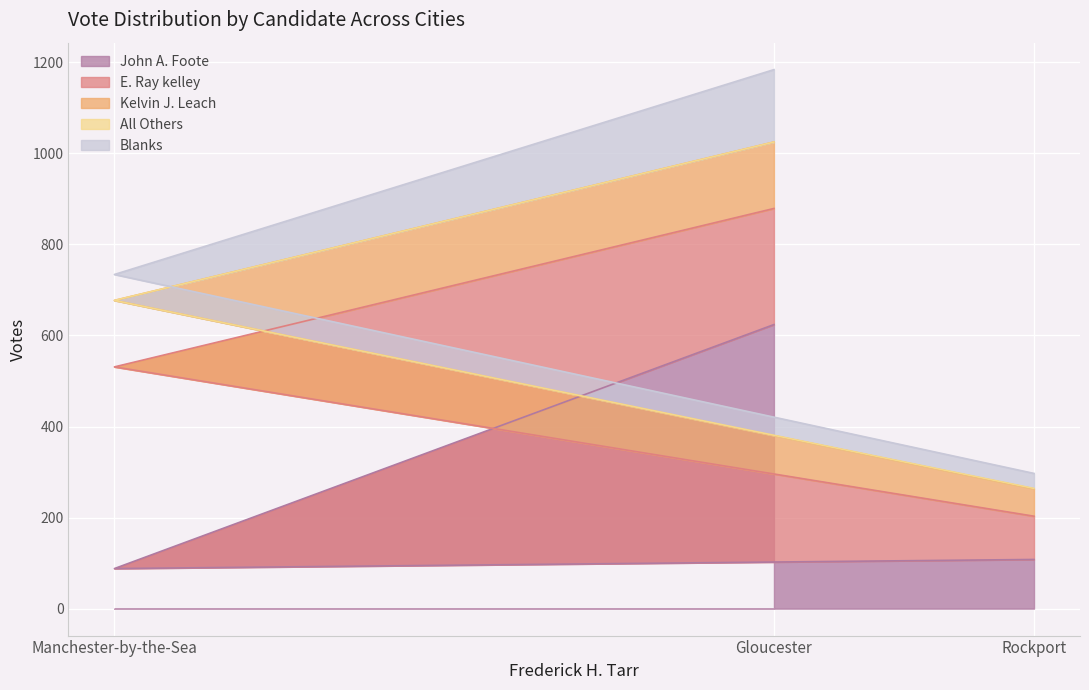

Rank the series at Rockport from highest to lowest value.

John A. Foote, E. Ray kelley, Kelvin J. Leach, Blanks, All Others